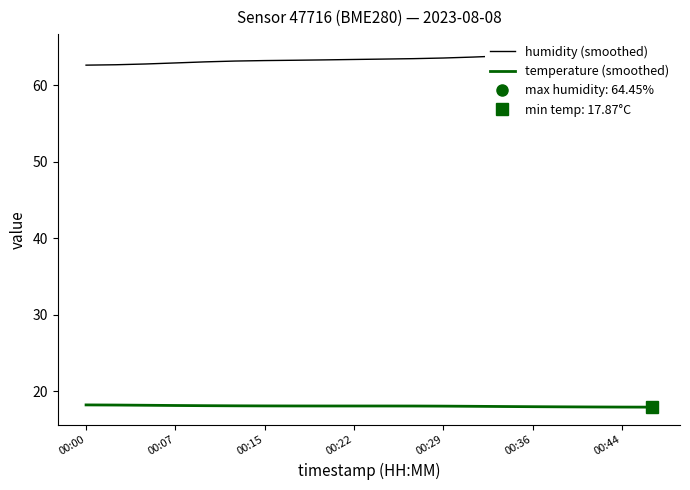

Which series has the widest spread of values?

humidity (smoothed)